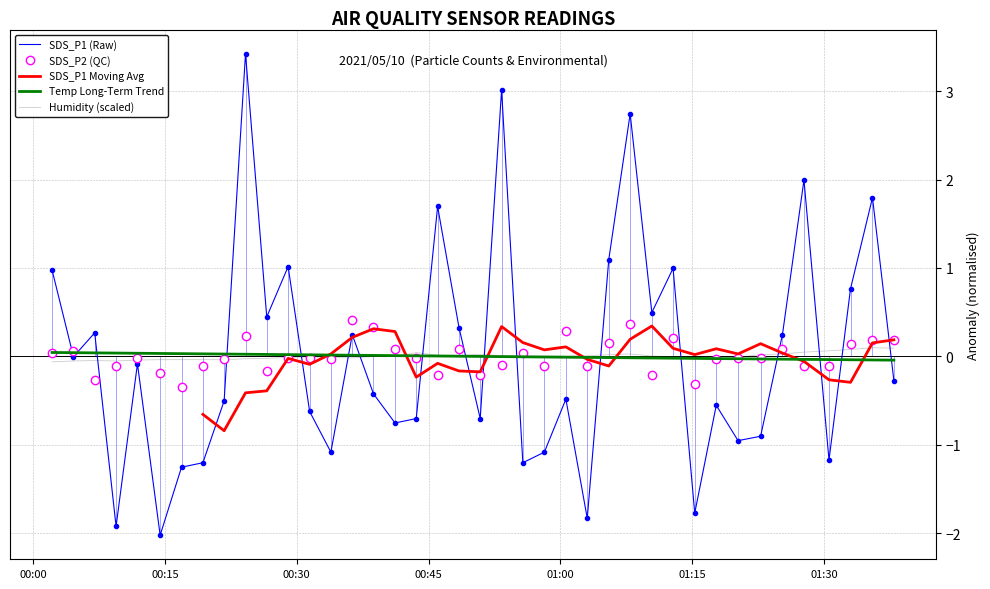

True or false: SDS_P2 (QC) and SDS_P1 (Raw) cross at least once.

True